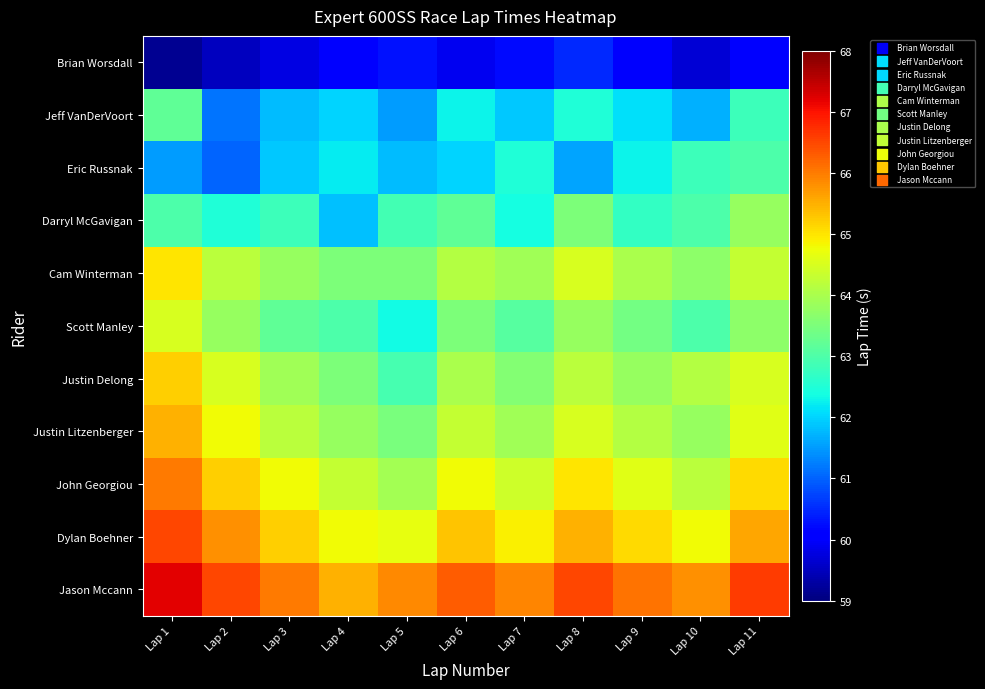

Rank the series at Lap 7 from highest to lowest value.

Jason Mccann, Dylan Boehner, John Georgiou, Cam Winterman, Justin Litzenberger, Justin Delong, Scott Manley, Eric Russnak, Darryl McGavigan, Jeff VanDerVoort, Brian Worsdall